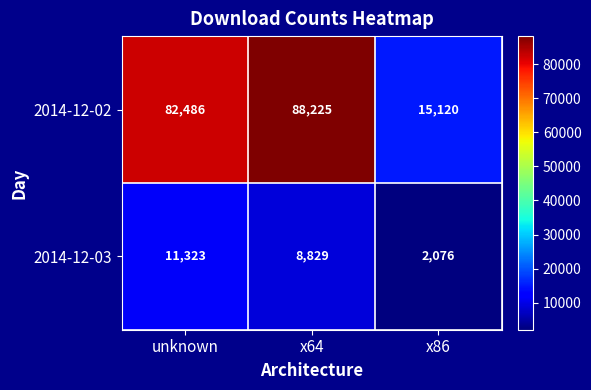

What is the difference between the 2014-12-02 values at unknown and x86?

67366